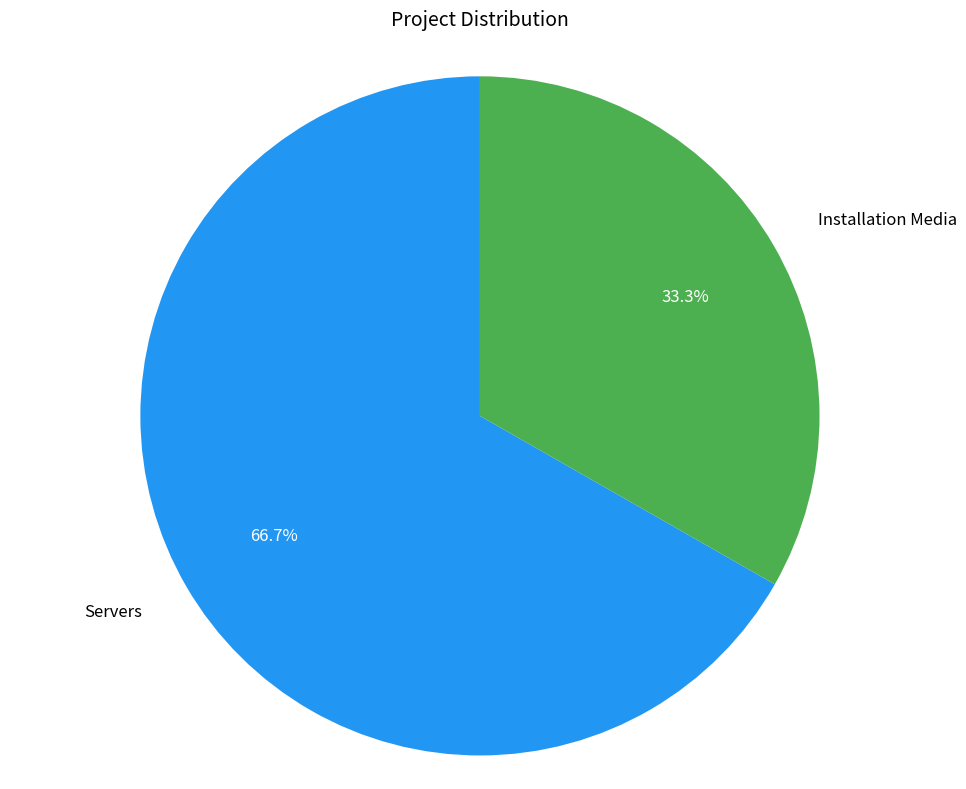

Count the number of slices in the pie.

2